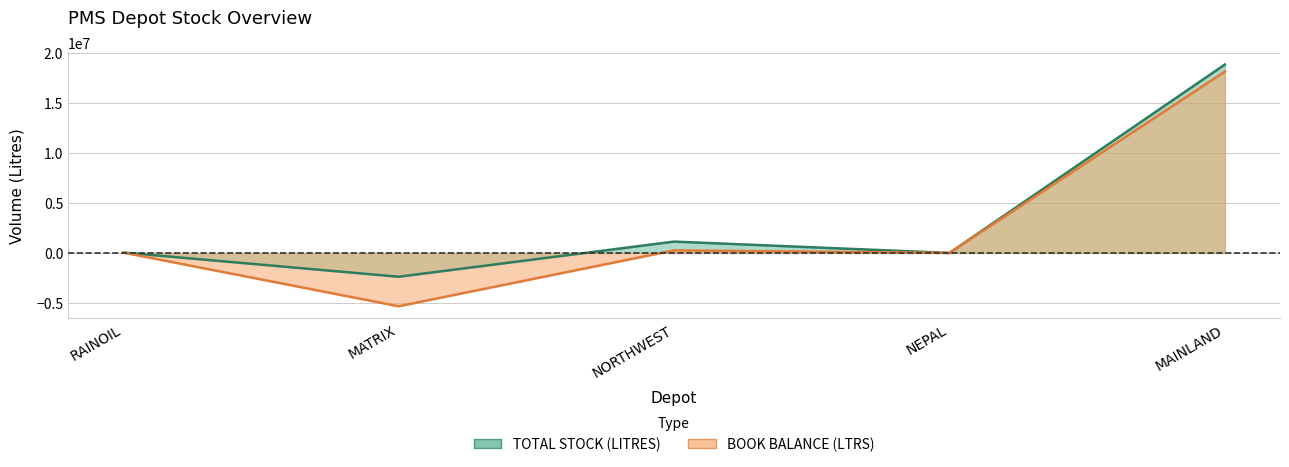

True or false: TOTAL STOCK (LITRES) has a value of -113 at NEPAL.

True